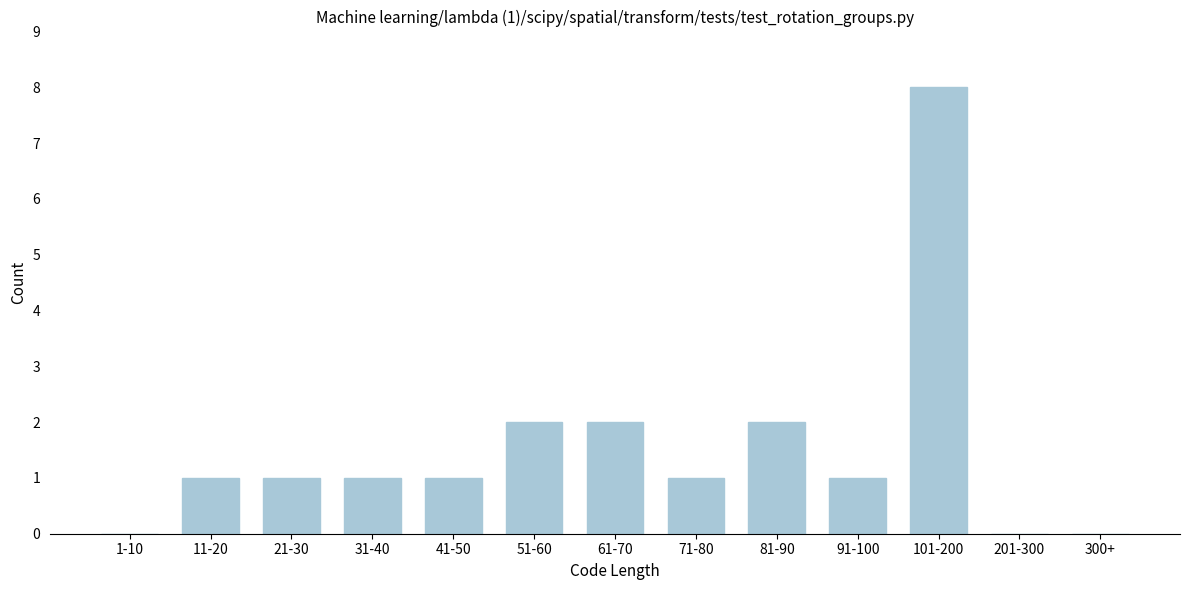

Reading right to left, transcribe all the data shown in this chart.

300+=0	201-300=0	101-200=8	91-100=1	81-90=2	71-80=1	61-70=2	51-60=2	41-50=1	31-40=1	21-30=1	11-20=1	1-10=0